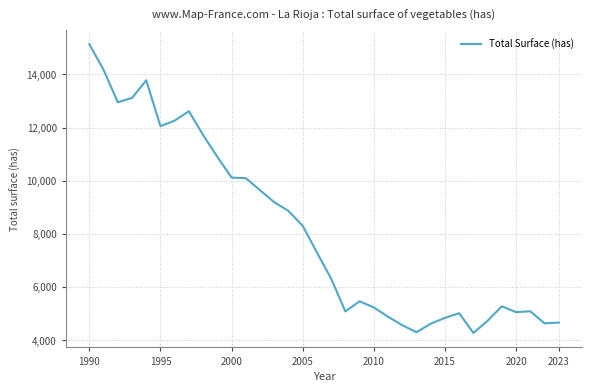

Is this an area chart (filled region under the line)?

No